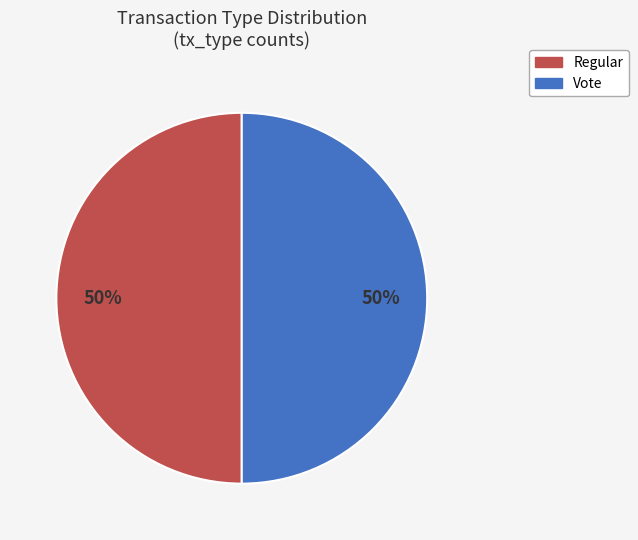

Is it true that Vote is 43% of the pie?

False